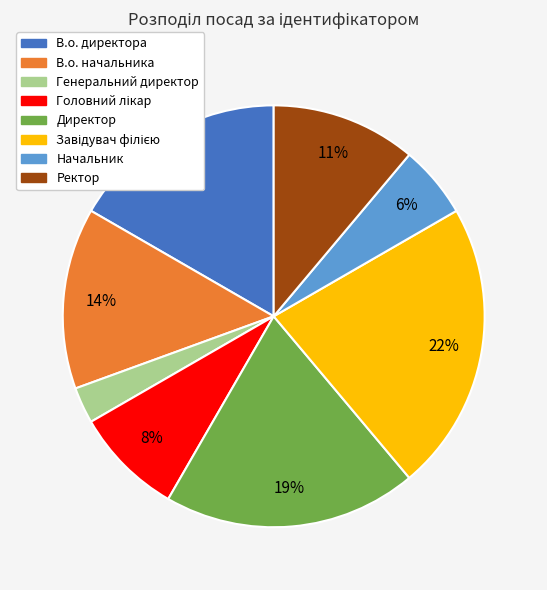

Is it true that Директор is 19% of the pie?

True